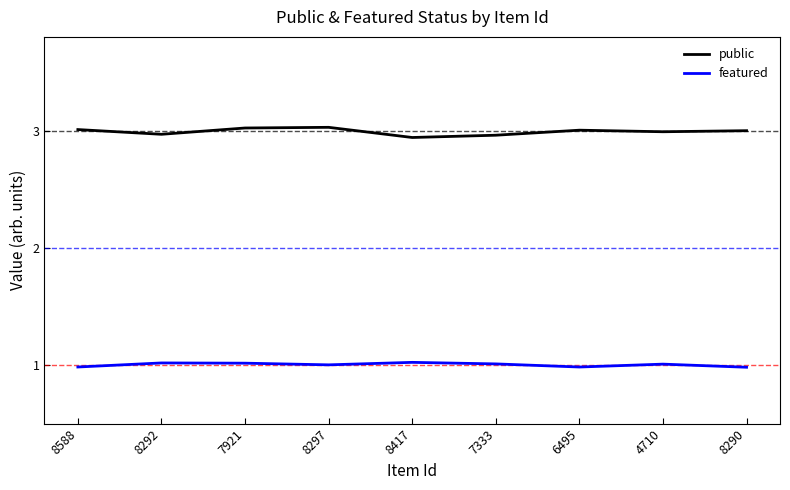

How many lines are shown in the chart?

2